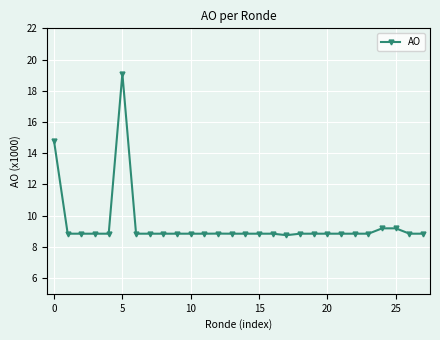

What is the value of the 25th point from the left?

9.2